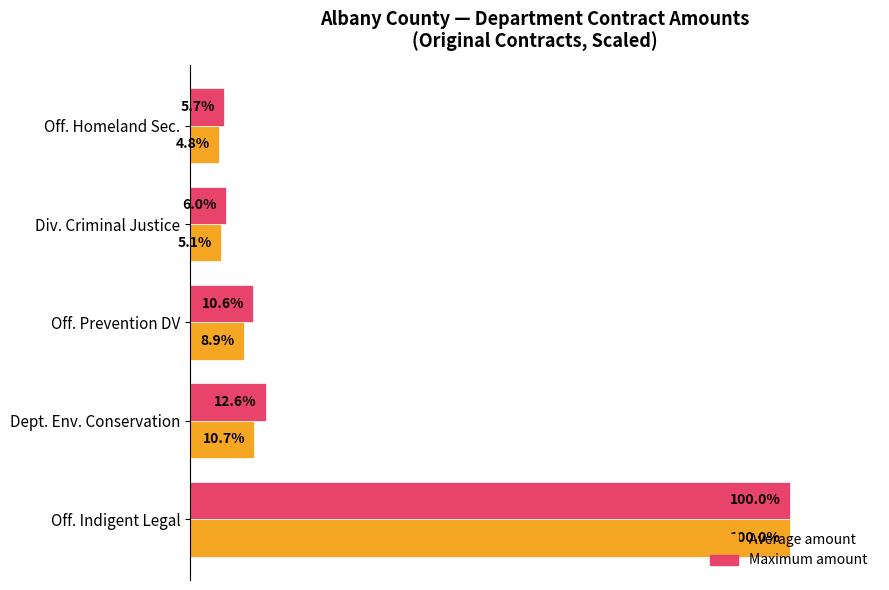

Which label corresponds to the largest value in the chart?

Off. Indigent Legal